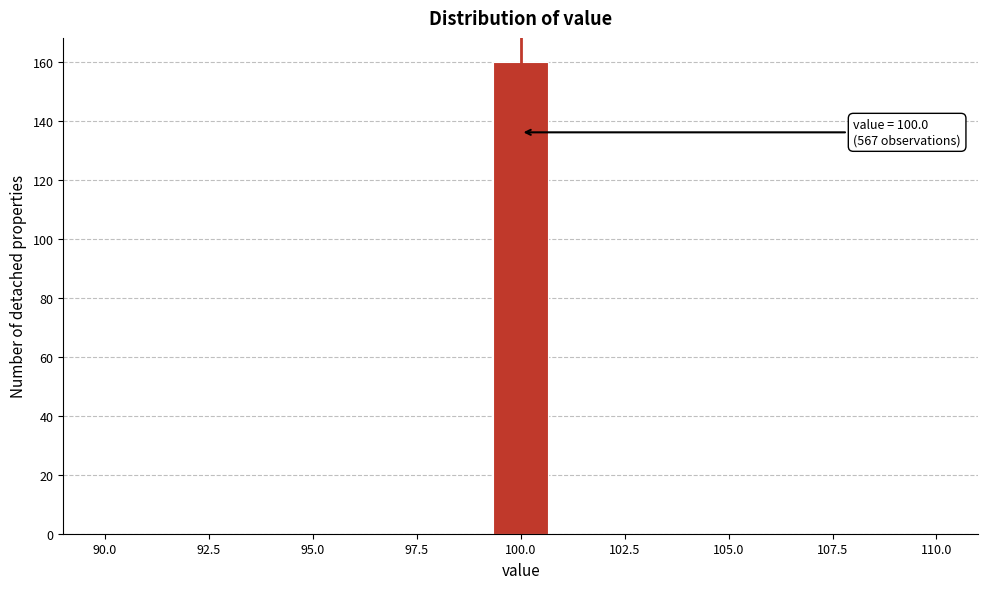

Around what value on the x-axis is the tallest bar? Give the approximate position of its centre, as read against the axis.

100.0